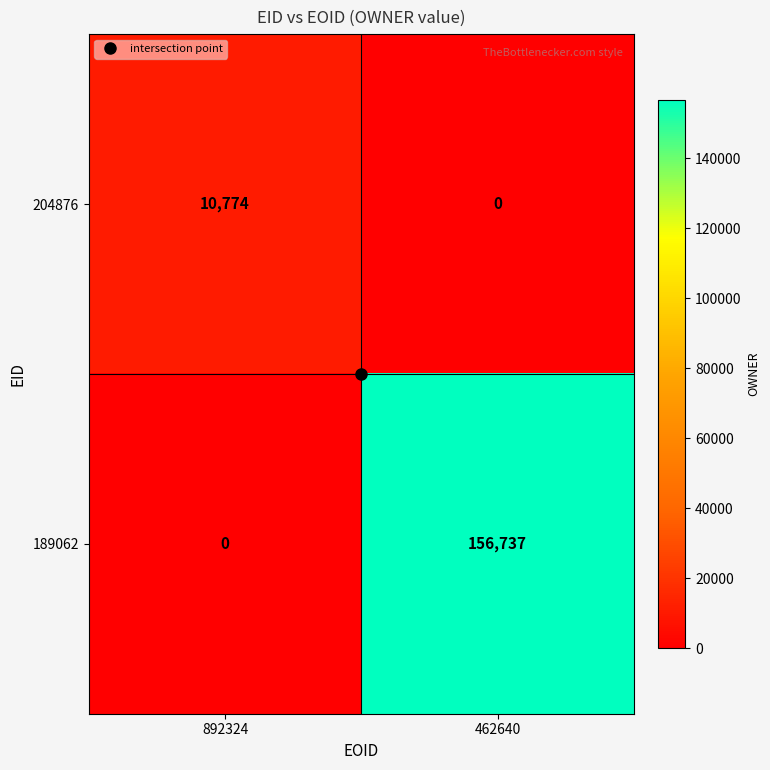

Which series changed the most between 892324 and 462640?

189062